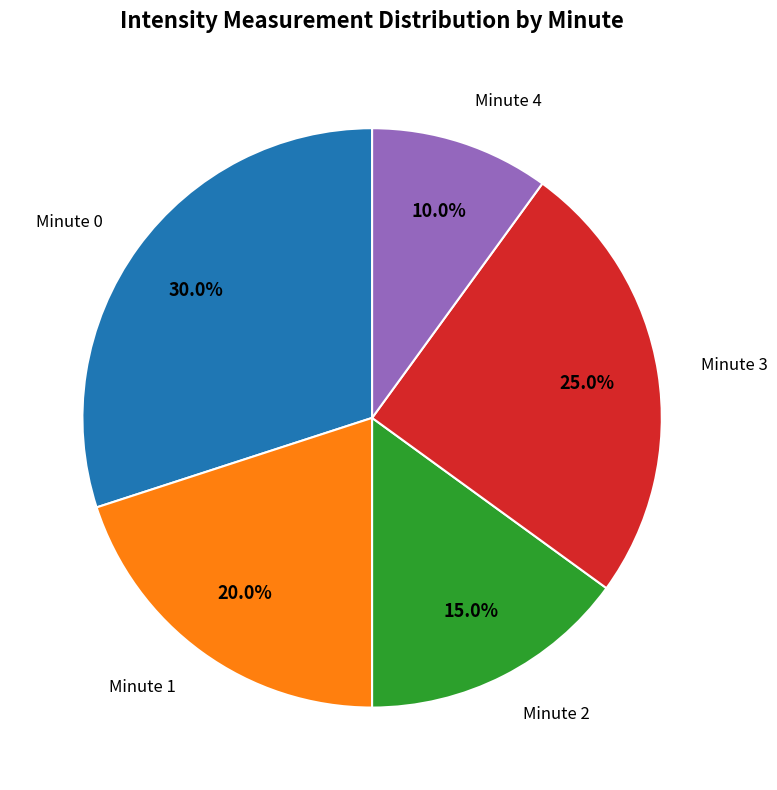

The Minute 1 slice represents 20% of the pie. True or false?

True